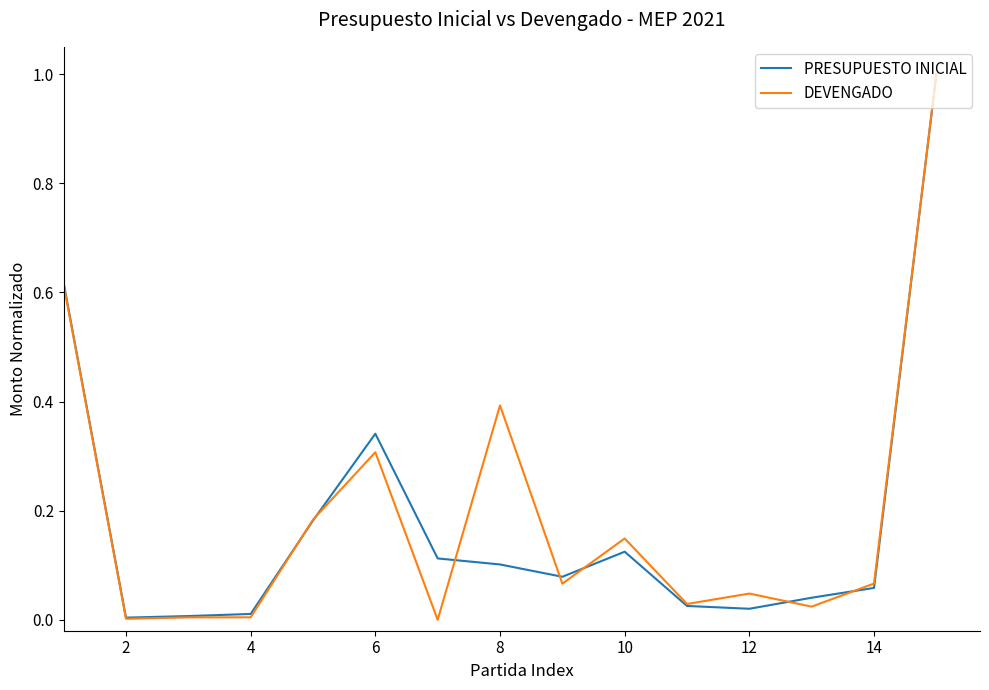

What is the highest value of the DEVENGADO series?

1.0